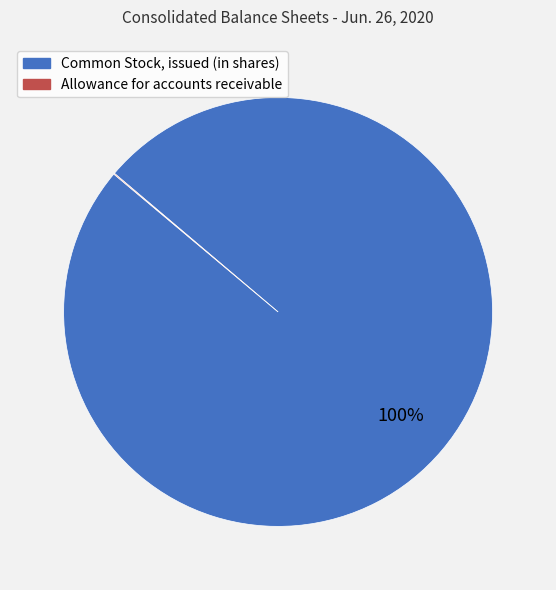

To the nearest percent, what is the difference between the largest and smallest slice percentages?

100%